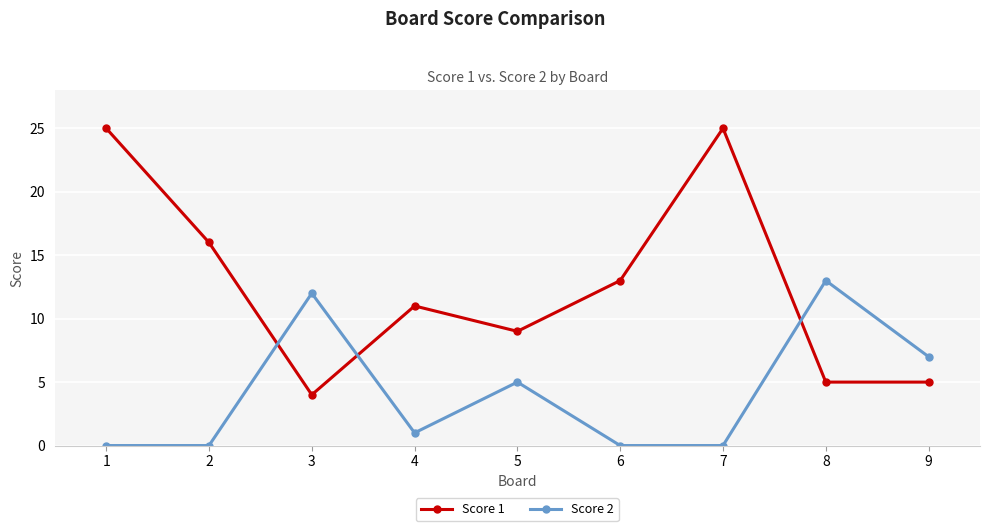

List the series in order of their overall mean, lowest first.

Score 2, Score 1